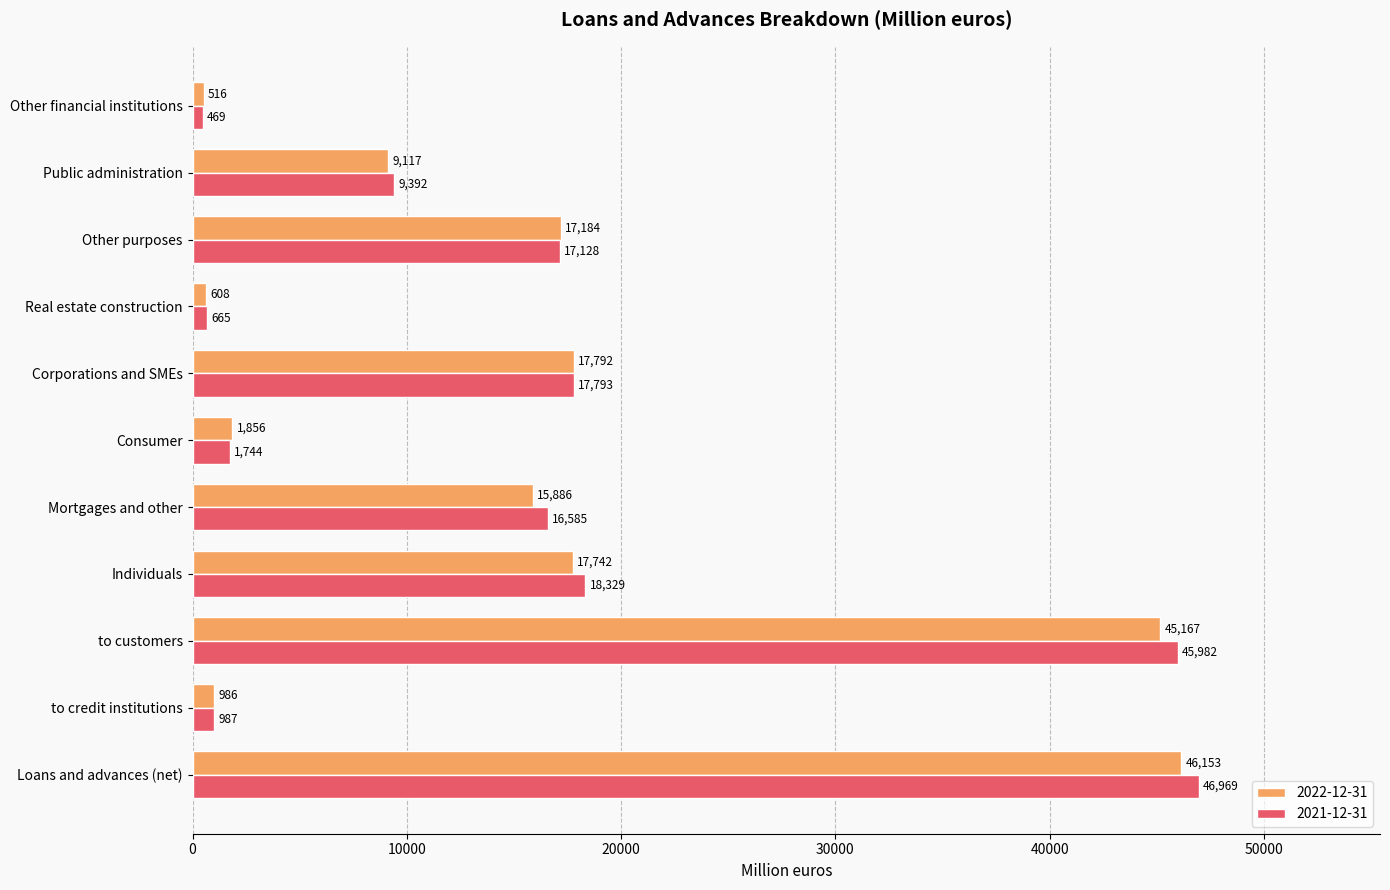

What are all the series names shown in the legend?

2022-12-31, 2021-12-31